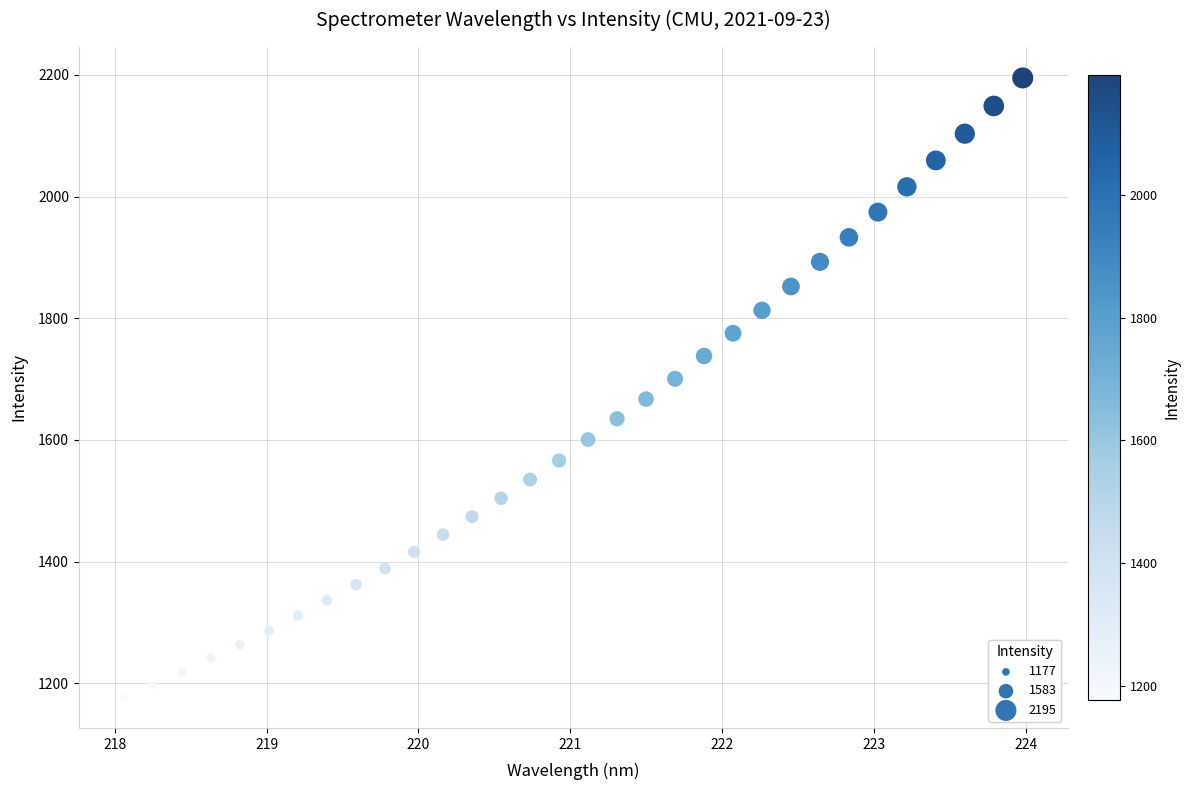

What is the range of X values (max minus min)?

5.9